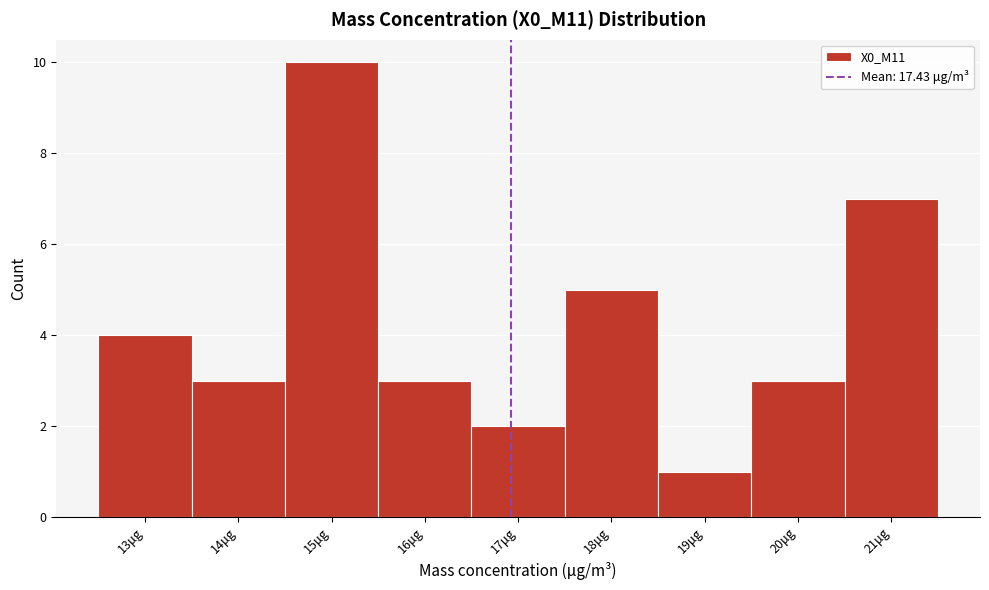

Reading right to left, transcribe all the data shown in this chart.

21μg=7	20μg=3	19μg=1	18μg=5	17μg=2	16μg=3	15μg=10	14μg=3	13μg=4